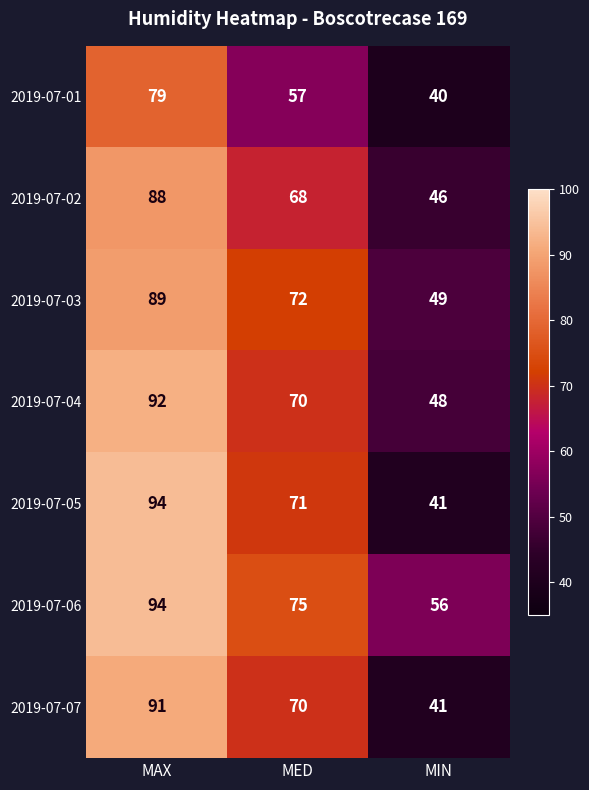

What is the sum of all 2019-07-04 values?

210